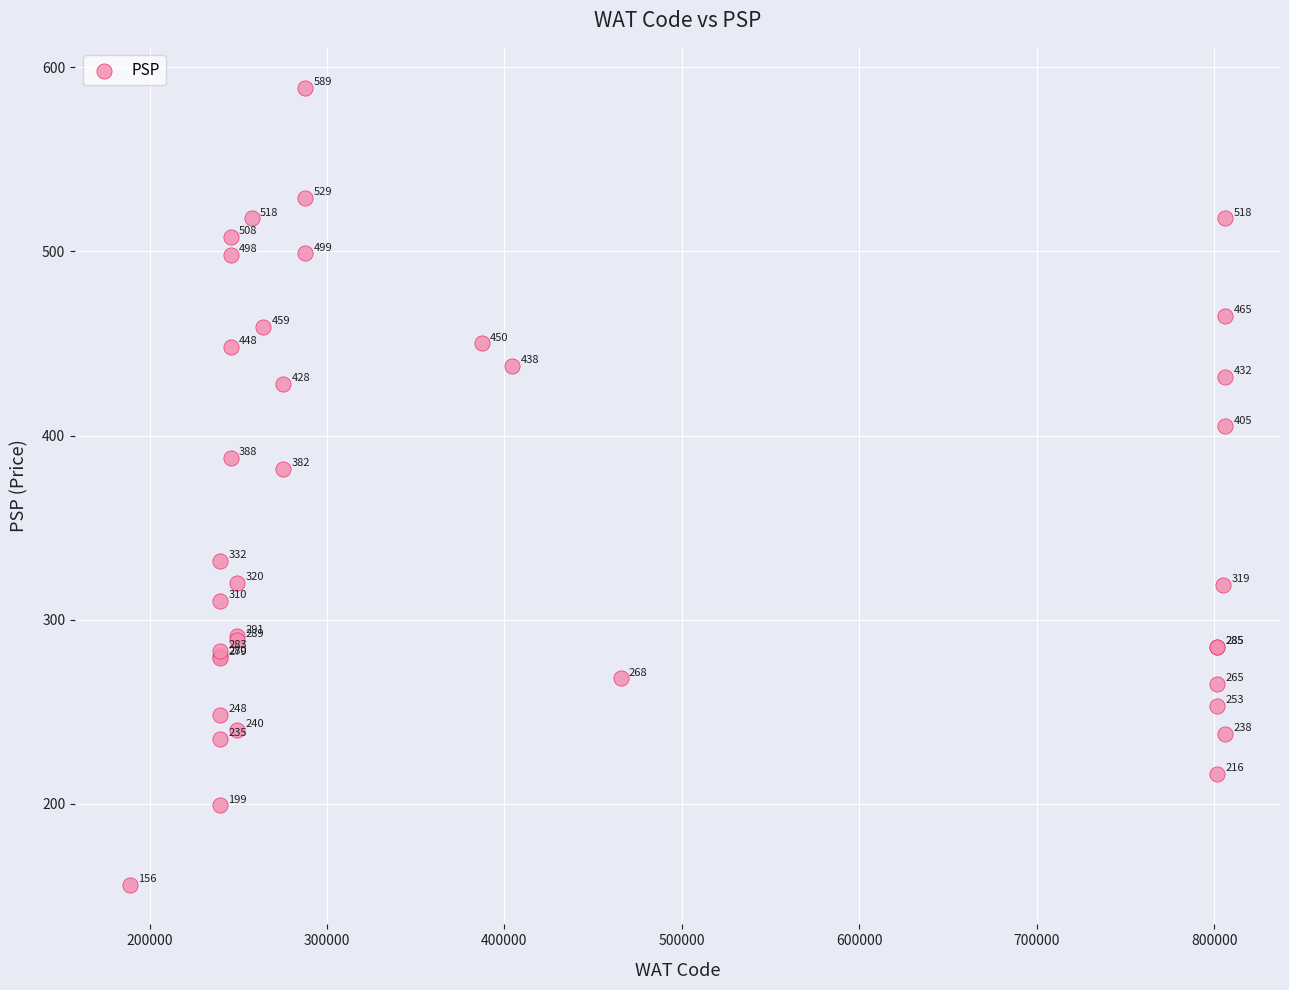

What Y value in the scatter plot is closest to 372?

382